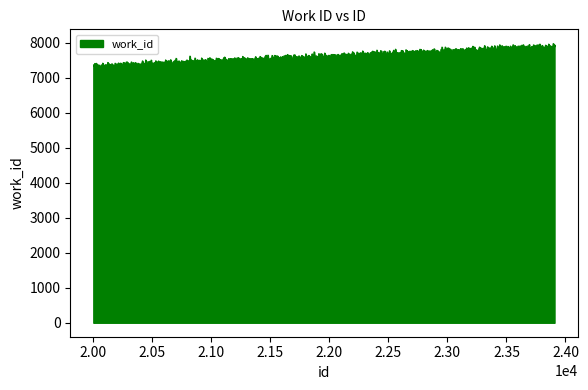

What is the smallest value displayed?

7280.8